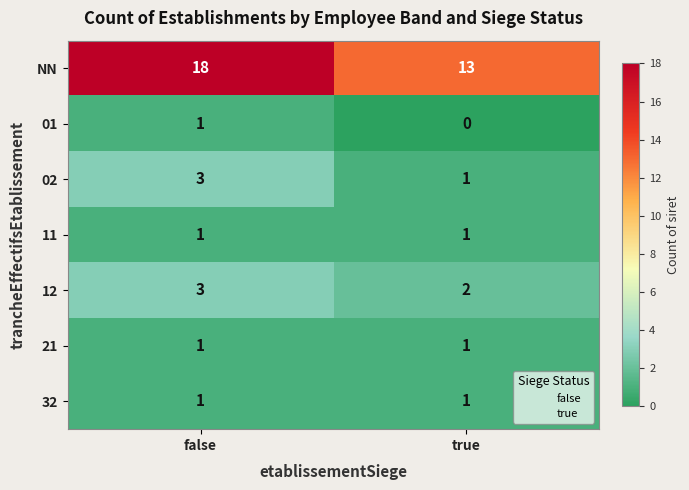

Reading right to left, list all the values displayed in this chart.

NN: 13	18
01: 0	1
02: 1	3
11: 1	1
12: 2	3
21: 1	1
32: 1	1